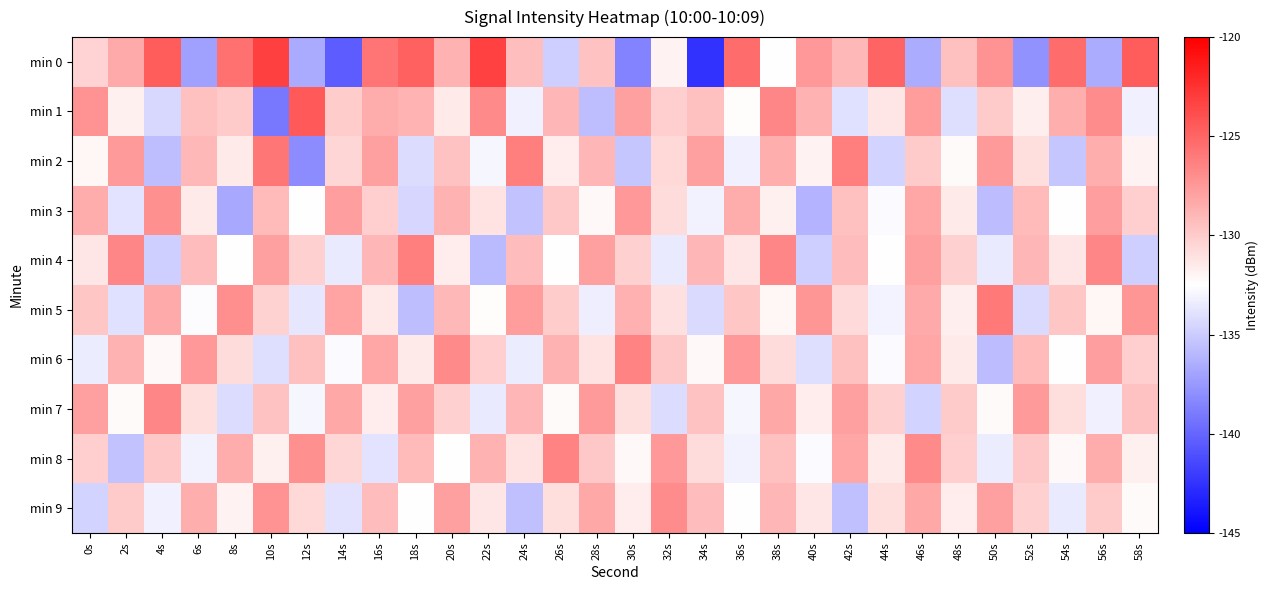

Reading left to right, what are all the values shown in this chart?

min 0: 0s=-130.4	2s=-128.4	4s=-124.5	6s=-137.2	8s=-125.6	10s=-123.2	12s=-136.6	14s=-140.4	16s=-125.7	18s=-124.7	20s=-128.7	22s=-123.3	24s=-129.3	26s=-134.9	28s=-129.6	30s=-138.5	32s=-131.8	34s=-142.5	36s=-125.4	38s=-132.5	40s=-127.5	42s=-129.1	44s=-125.0	46s=-136.6	48s=-129.4	50s=-127.2	52s=-137.8	54s=-125.3	56s=-136.5	58s=-124.5
min 1: 0s=-127.2	2s=-131.8	4s=-134.5	6s=-129.4	8s=-130.0	10s=-139.1	12s=-124.4	14s=-130.0	16s=-128.5	18s=-128.8	20s=-131.5	22s=-126.8	24s=-133.2	26s=-128.9	28s=-135.7	30s=-127.8	32s=-130.1	34s=-129.5	36s=-132.3	38s=-126.5	40s=-128.8	42s=-134.0	44s=-131.2	46s=-127.7	48s=-134.1	50s=-129.9	52s=-131.7	54s=-128.5	56s=-126.9	58s=-133.2
min 2: 0s=-132.1	2s=-127.5	4s=-135.7	6s=-129.0	8s=-131.5	10s=-125.8	12s=-138.1	14s=-130.5	16s=-127.9	18s=-134.2	20s=-129.6	22s=-132.9	24s=-126.2	26s=-131.6	28s=-128.9	30s=-135.2	32s=-130.6	34s=-127.9	36s=-133.2	38s=-128.6	40s=-131.9	42s=-126.2	44s=-134.6	46s=-129.9	48s=-132.2	50s=-127.6	52s=-130.9	54s=-135.2	56s=-128.6	58s=-131.9
min 3: 0s=-128.5	2s=-133.8	4s=-127.1	6s=-131.5	8s=-136.8	10s=-129.1	12s=-132.5	14s=-127.8	16s=-130.1	18s=-134.5	20s=-128.8	22s=-131.1	24s=-135.5	26s=-129.8	28s=-132.1	30s=-127.5	32s=-130.8	34s=-133.1	36s=-128.5	38s=-131.8	40s=-136.1	42s=-129.5	44s=-132.8	46s=-128.1	48s=-131.5	50s=-135.8	52s=-129.1	54s=-132.5	56s=-127.8	58s=-130.1
min 4: 0s=-131.2	2s=-126.6	4s=-134.9	6s=-129.2	8s=-132.6	10s=-127.9	12s=-130.2	14s=-133.6	16s=-128.9	18s=-126.2	20s=-131.6	22s=-135.9	24s=-129.2	26s=-132.6	28s=-127.9	30s=-130.2	32s=-133.6	34s=-128.9	36s=-131.2	38s=-126.6	40s=-134.9	42s=-129.2	44s=-132.6	46s=-127.9	48s=-130.2	50s=-133.6	52s=-128.9	54s=-131.2	56s=-126.6	58s=-134.9
min 5: 0s=-129.7	2s=-134.0	4s=-128.3	6s=-132.7	8s=-127.0	10s=-130.3	12s=-133.7	14s=-128.0	16s=-131.3	18s=-135.7	20s=-129.0	22s=-132.3	24s=-127.7	26s=-130.0	28s=-133.3	30s=-128.7	32s=-131.0	34s=-134.3	36s=-129.7	38s=-132.0	40s=-127.3	42s=-130.7	44s=-133.0	46s=-128.3	48s=-131.7	50s=-126.0	52s=-134.3	54s=-129.7	56s=-132.0	58s=-127.3
min 6: 0s=-133.5	2s=-128.8	4s=-132.1	6s=-127.5	8s=-130.8	10s=-134.1	12s=-129.5	14s=-132.8	16s=-128.1	18s=-131.5	20s=-126.8	22s=-130.1	24s=-133.5	26s=-128.8	28s=-131.1	30s=-126.5	32s=-129.8	34s=-132.1	36s=-127.5	38s=-130.8	40s=-134.1	42s=-129.5	44s=-132.8	46s=-128.1	48s=-131.5	50s=-135.8	52s=-129.1	54s=-132.5	56s=-127.8	58s=-130.1
min 7: 0s=-127.9	2s=-132.2	4s=-126.6	6s=-130.9	8s=-134.2	10s=-129.6	12s=-132.9	14s=-128.2	16s=-131.6	18s=-127.9	20s=-130.2	22s=-133.6	24s=-128.9	26s=-132.2	28s=-127.6	30s=-130.9	32s=-134.2	34s=-129.6	36s=-132.9	38s=-128.2	40s=-131.6	42s=-127.9	44s=-130.2	46s=-134.6	48s=-129.9	50s=-132.2	52s=-127.6	54s=-130.9	56s=-133.2	58s=-129.6
min 8: 0s=-130.1	2s=-135.5	4s=-129.8	6s=-133.1	8s=-128.5	10s=-131.8	12s=-127.1	14s=-130.5	16s=-133.8	18s=-129.1	20s=-132.5	22s=-128.8	24s=-131.1	26s=-126.5	28s=-129.8	30s=-132.1	32s=-127.5	34s=-130.8	36s=-133.1	38s=-129.5	40s=-132.8	42s=-128.1	44s=-131.5	46s=-126.8	48s=-130.1	50s=-133.5	52s=-129.8	54s=-132.1	56s=-128.5	58s=-131.8
min 9: 0s=-134.6	2s=-129.9	4s=-133.2	6s=-128.6	8s=-131.9	10s=-127.2	12s=-130.6	14s=-133.9	16s=-129.2	18s=-132.6	20s=-127.9	22s=-131.2	24s=-135.6	26s=-130.9	28s=-128.2	30s=-131.6	32s=-126.9	34s=-129.2	36s=-132.6	38s=-128.9	40s=-131.2	42s=-135.6	44s=-130.9	46s=-128.2	48s=-131.6	50s=-127.9	52s=-130.2	54s=-133.6	56s=-129.9	58s=-132.2